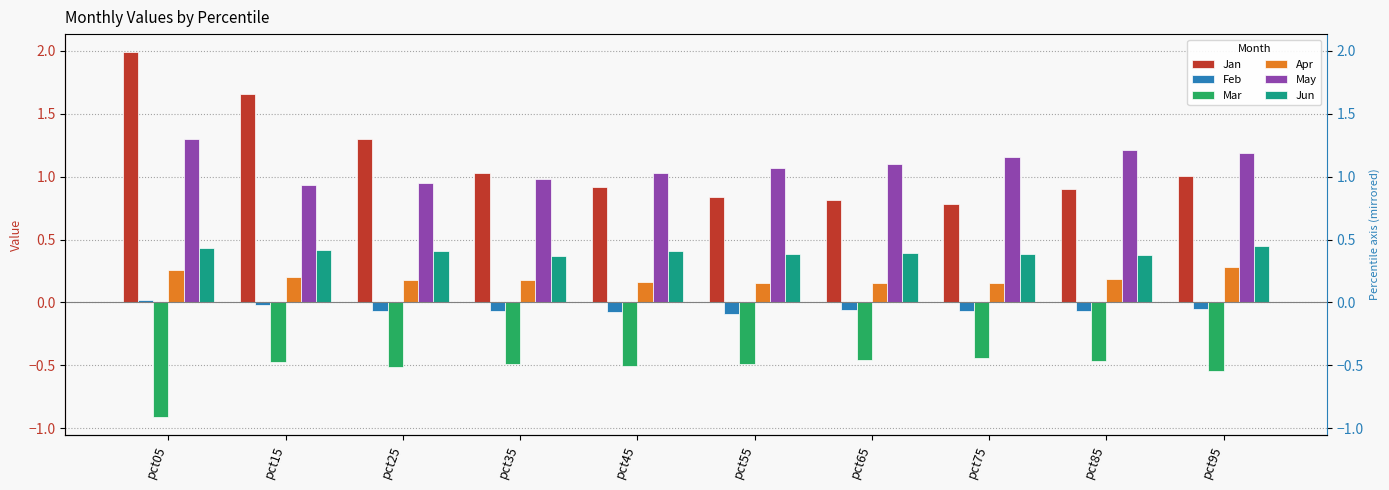

List the labels in order of May value, smallest first.

pct15, pct25, pct35, pct45, pct55, pct65, pct75, pct95, pct85, pct05